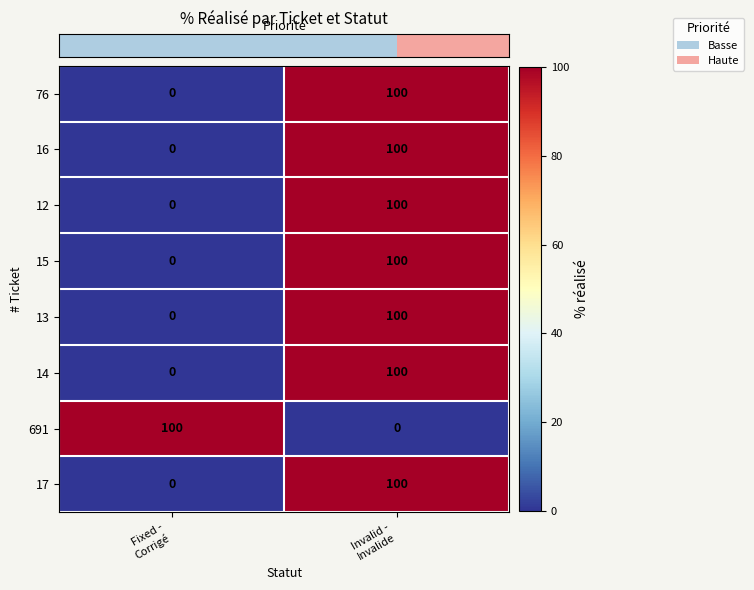

At how many categories does at least one series exceed 14?

2